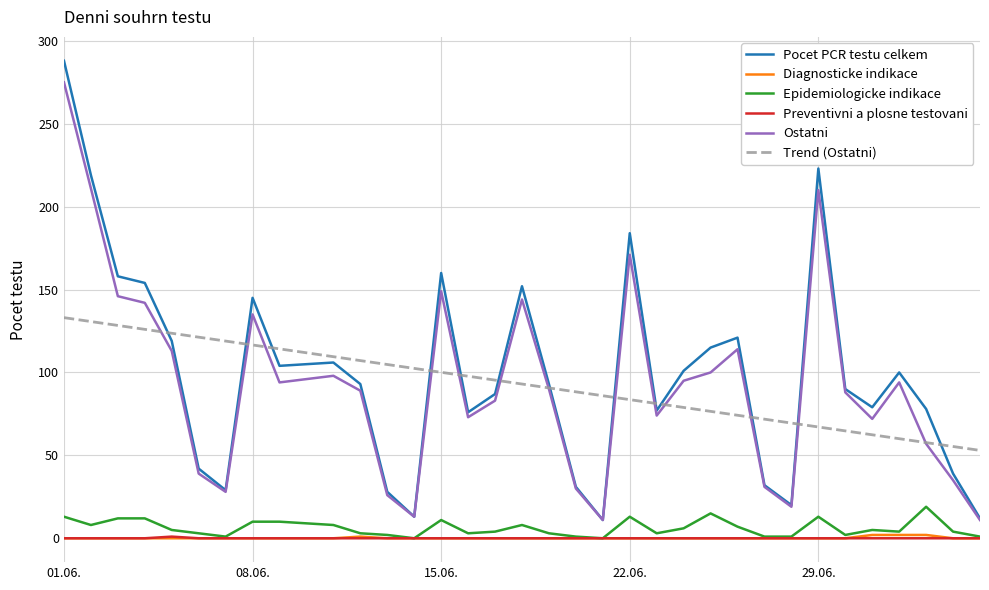

What is the greatest value displayed?

288.0